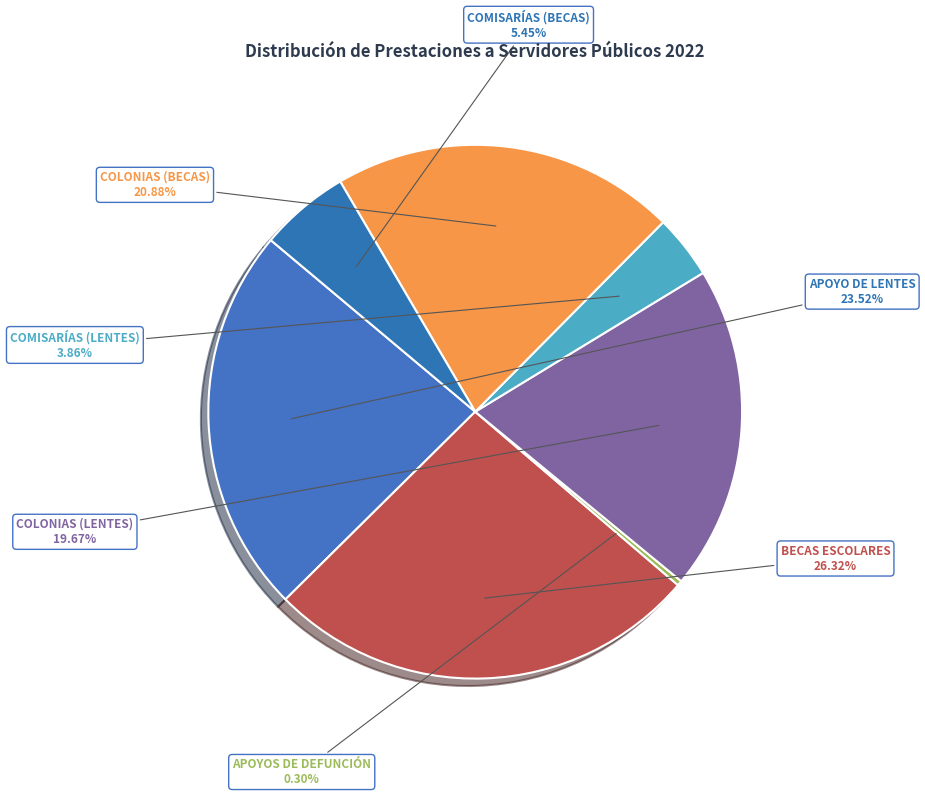

Count the number of slices in the pie.

7